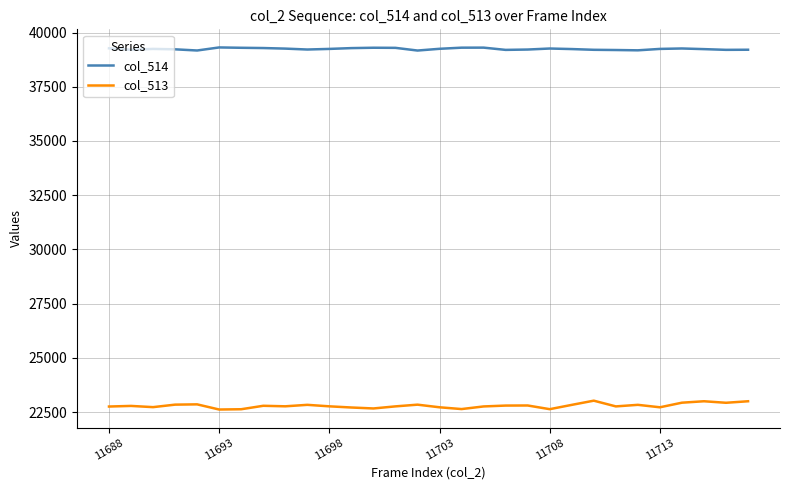

Rank the series by their maximum value, from highest to lowest.

col_514, col_513